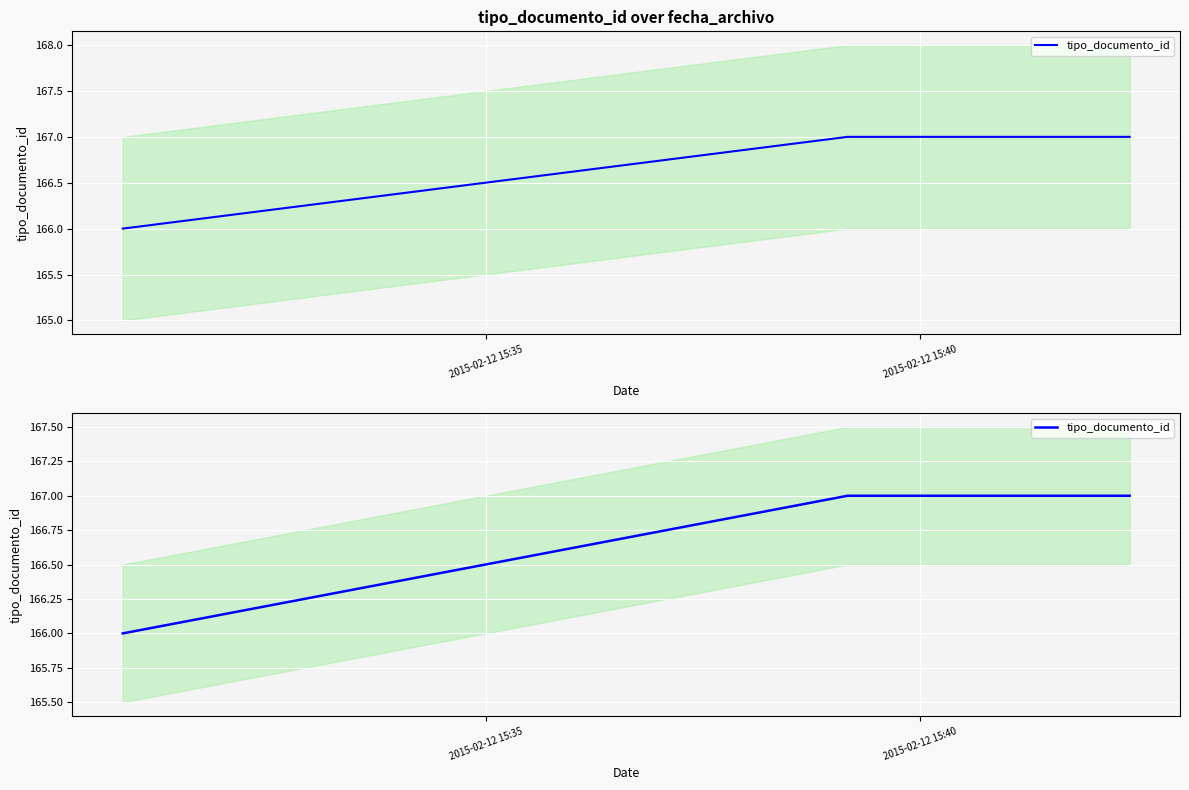

Reading right to left, what are all the values shown in this chart?

167	167	166